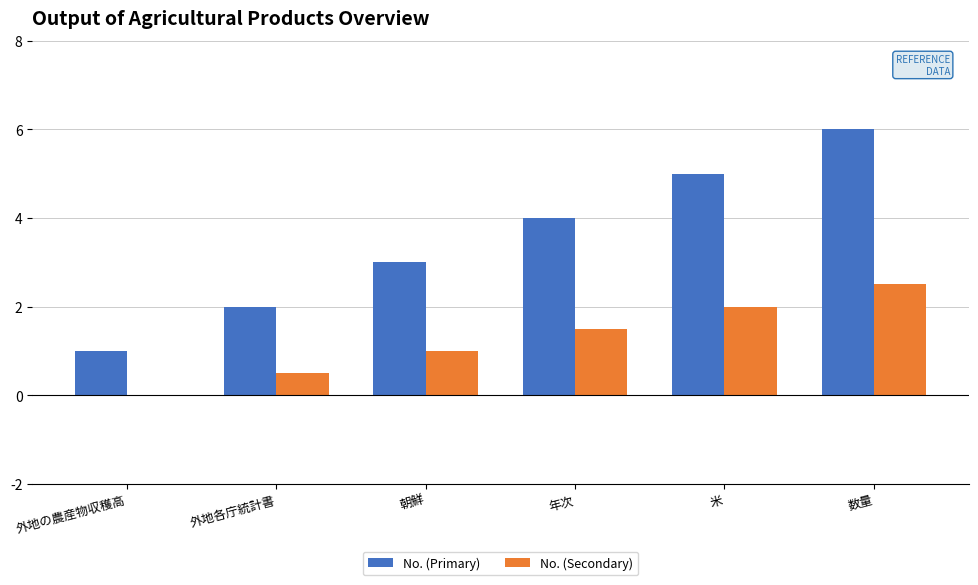

Does the chart contain stacked bars?

No